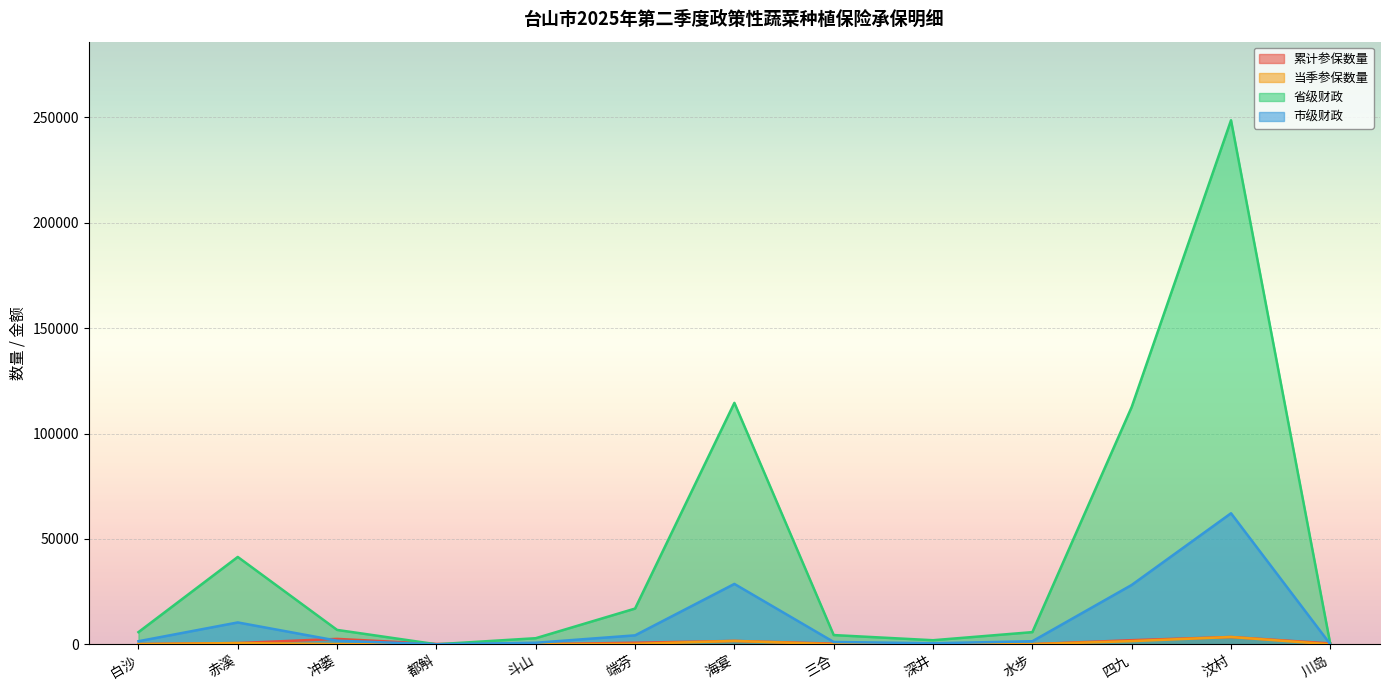

What is the label of the 10th point from the right?

都斛